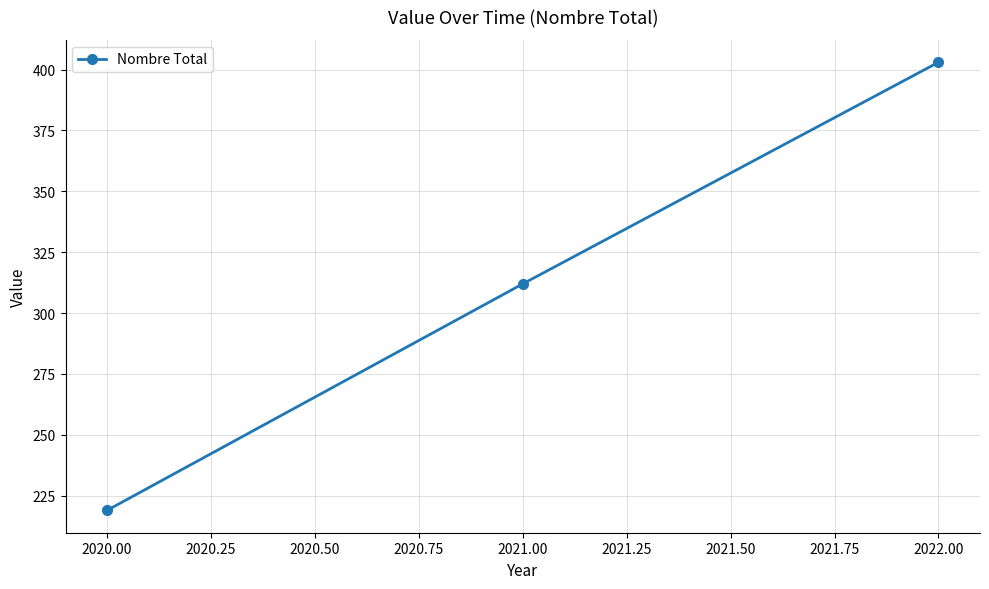

Count the number of data series in this chart.

1